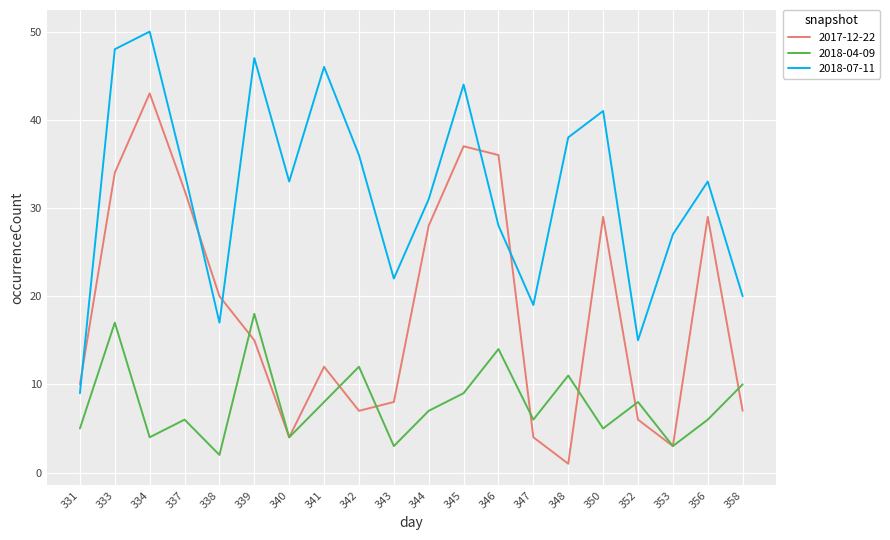

At 356, list the series in order from smallest to largest.

2018-04-09, 2017-12-22, 2018-07-11